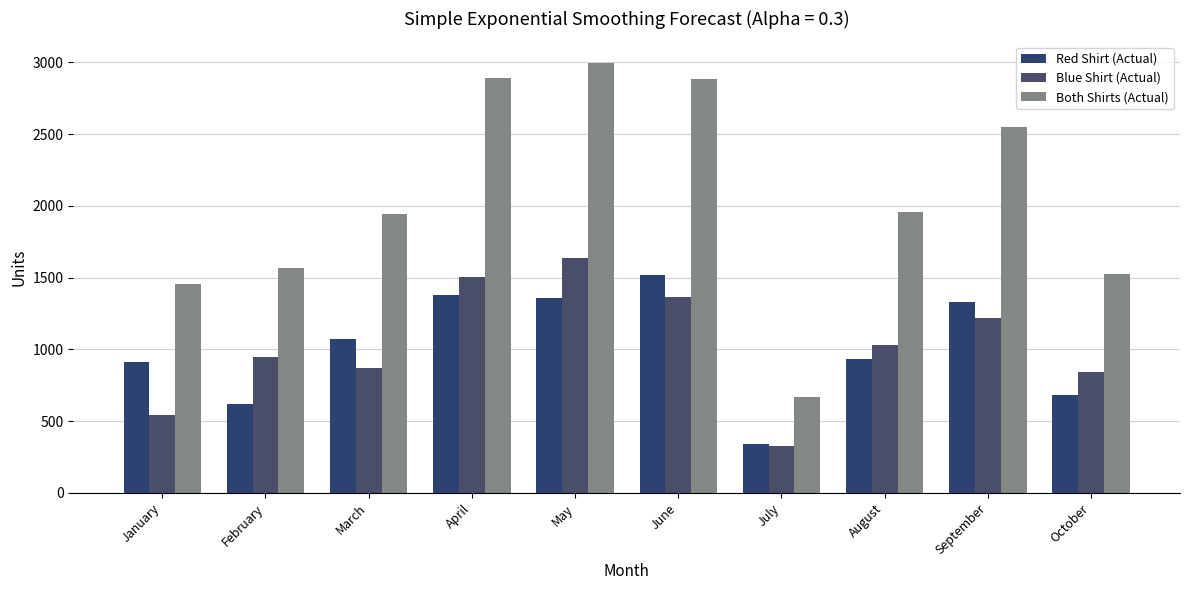

List the series in order of their peak value, highest first.

Both Shirts (Actual), Blue Shirt (Actual), Red Shirt (Actual)